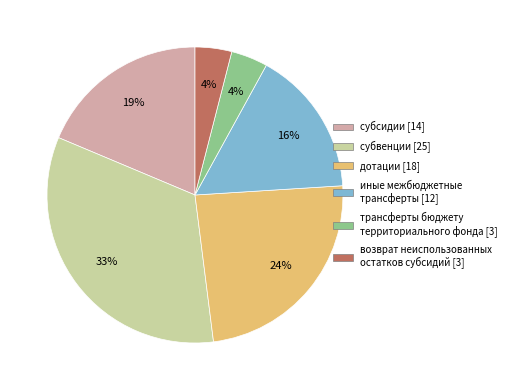

To the nearest percent, what is the difference between the largest and smallest slice percentages?

29%